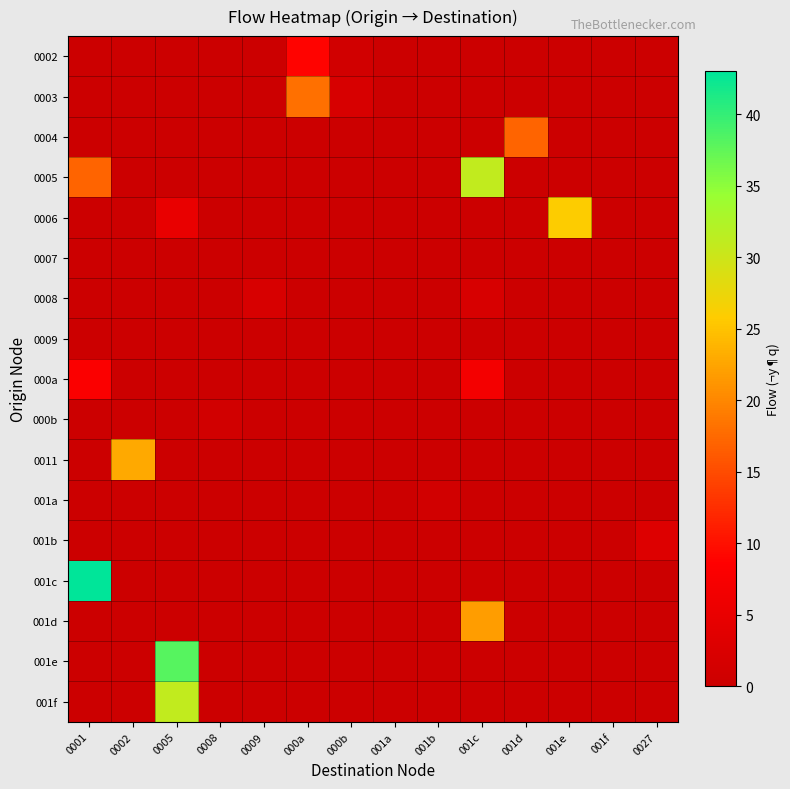

Reading left to right, list all the values displayed in this chart.

0002: 0001=0	0002=0	0005=0	0008=0	0009=0	000a=9	000b=1	001a=0	001b=0	001c=0	001d=0	001e=0	001f=0	0027=0
0003: 0001=0	0002=0	0005=0	0008=0	0009=0	000a=18	000b=2	001a=0	001b=0	001c=0	001d=0	001e=0	001f=0	0027=0
0004: 0001=0	0002=0	0005=0	0008=0	0009=0	000a=0	000b=0	001a=0	001b=0	001c=0	001d=17	001e=0	001f=0	0027=0
0005: 0001=17	0002=0	0005=0	0008=0	0009=0	000a=0	000b=0	001a=0	001b=0	001c=31	001d=0	001e=0	001f=0	0027=0
0006: 0001=0	0002=0	0005=5	0008=0	0009=0	000a=0	000b=0	001a=0	001b=0	001c=0	001d=0	001e=26	001f=0	0027=0
0007: 0001=0	0002=0	0005=0	0008=0	0009=0	000a=0	000b=0	001a=0	001b=0	001c=0	001d=0	001e=0	001f=0	0027=0
0008: 0001=0	0002=0	0005=0	0008=0	0009=2	000a=0	000b=0	001a=0	001b=0	001c=2	001d=0	001e=0	001f=0	0027=0
0009: 0001=0	0002=0	0005=0	0008=0	0009=0	000a=0	000b=0	001a=0	001b=0	001c=0	001d=0	001e=0	001f=0	0027=0
000a: 0001=8	0002=0	0005=0	0008=0	0009=0	000a=0	000b=0	001a=0	001b=0	001c=7	001d=0	001e=0	001f=0	0027=0
000b: 0001=0	0002=0	0005=0	0008=1	0009=0	000a=0	000b=0	001a=0	001b=0	001c=0	001d=0	001e=0	001f=0	0027=0
0011: 0001=0	0002=23	0005=0	0008=0	0009=0	000a=0	000b=0	001a=0	001b=0	001c=0	001d=0	001e=0	001f=0	0027=0
001a: 0001=0	0002=0	0005=0	0008=0	0009=0	000a=0	000b=0	001a=0	001b=1	001c=0	001d=0	001e=0	001f=0	0027=0
001b: 0001=0	0002=0	0005=0	0008=0	0009=0	000a=0	000b=0	001a=0	001b=0	001c=0	001d=0	001e=0	001f=0	0027=3
001c: 0001=43	0002=0	0005=0	0008=0	0009=0	000a=0	000b=0	001a=0	001b=0	001c=0	001d=0	001e=0	001f=0	0027=0
001d: 0001=0	0002=0	0005=0	0008=0	0009=0	000a=0	000b=0	001a=0	001b=0	001c=22	001d=0	001e=0	001f=0	0027=0
001e: 0001=0	0002=0	0005=38	0008=0	0009=0	000a=0	000b=0	001a=0	001b=0	001c=0	001d=0	001e=0	001f=0	0027=0
001f: 0001=0	0002=0	0005=31	0008=0	0009=0	000a=0	000b=0	001a=0	001b=0	001c=0	001d=0	001e=0	001f=0	0027=0